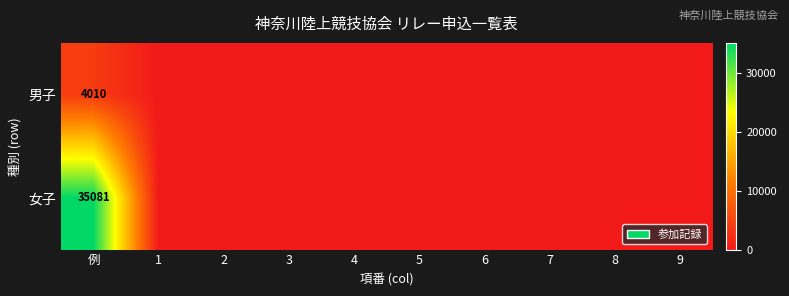

What is the average value of the 女子 series?

3508